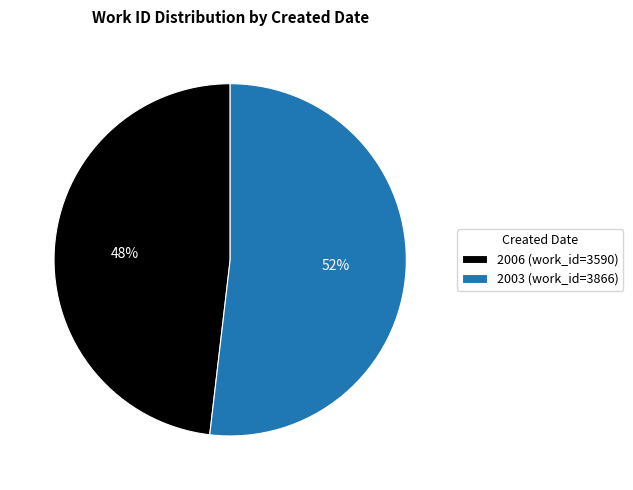

Is 2006 the majority of the pie?

No